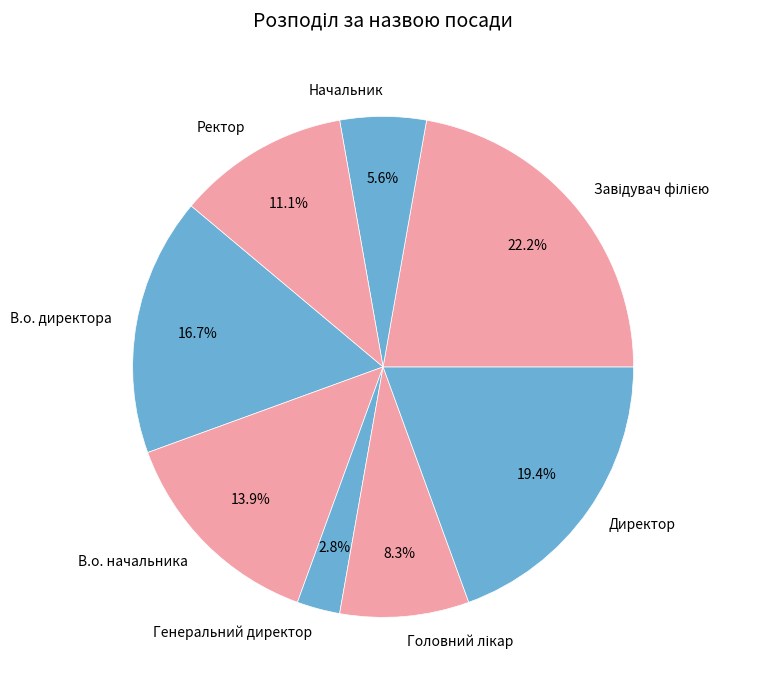

Does В.о. директора account for over 50% of the chart?

No